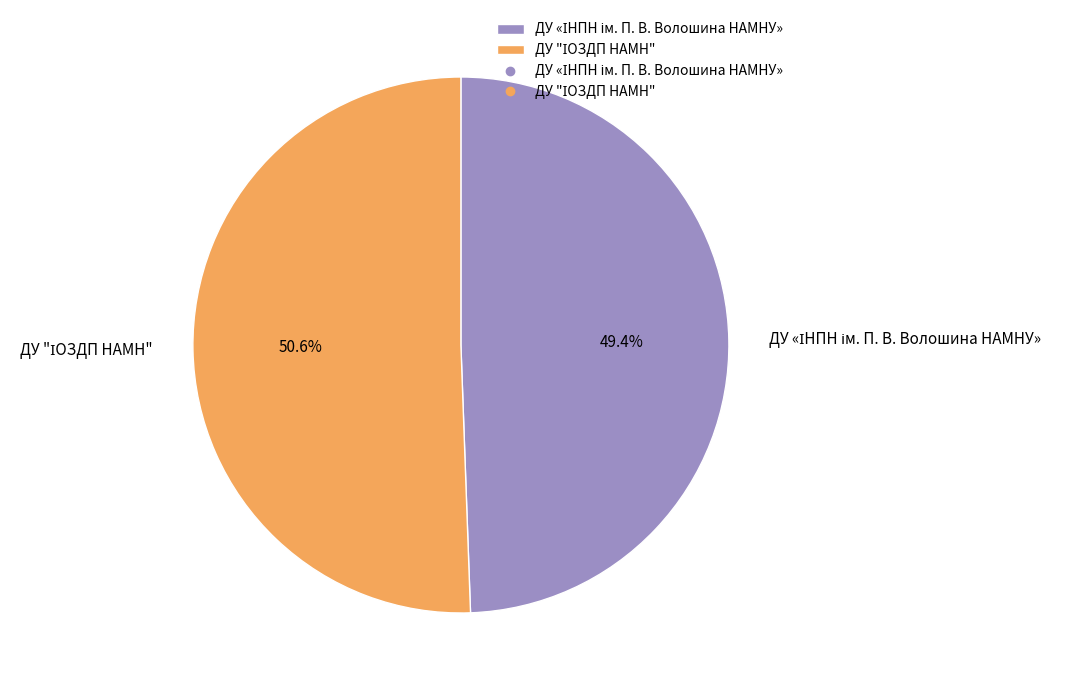

Does any single category account for the majority?

Yes